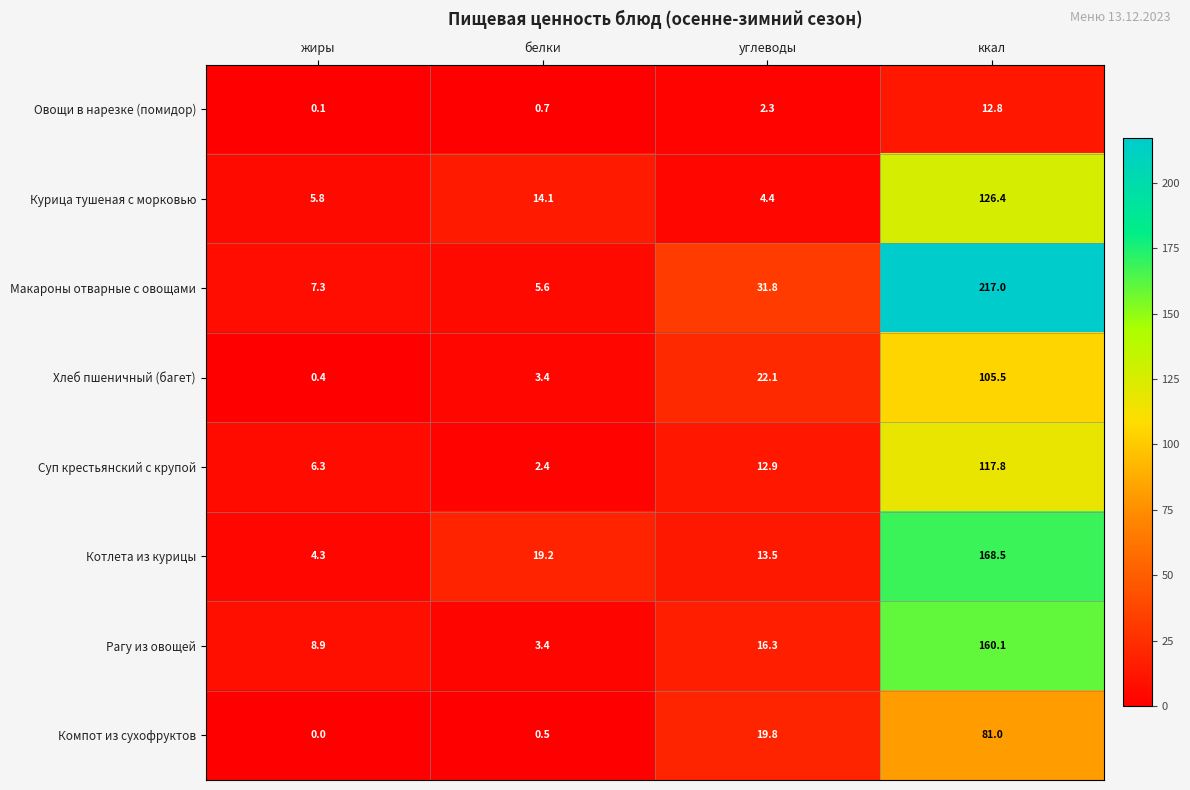

Count the number of data series in this chart.

8